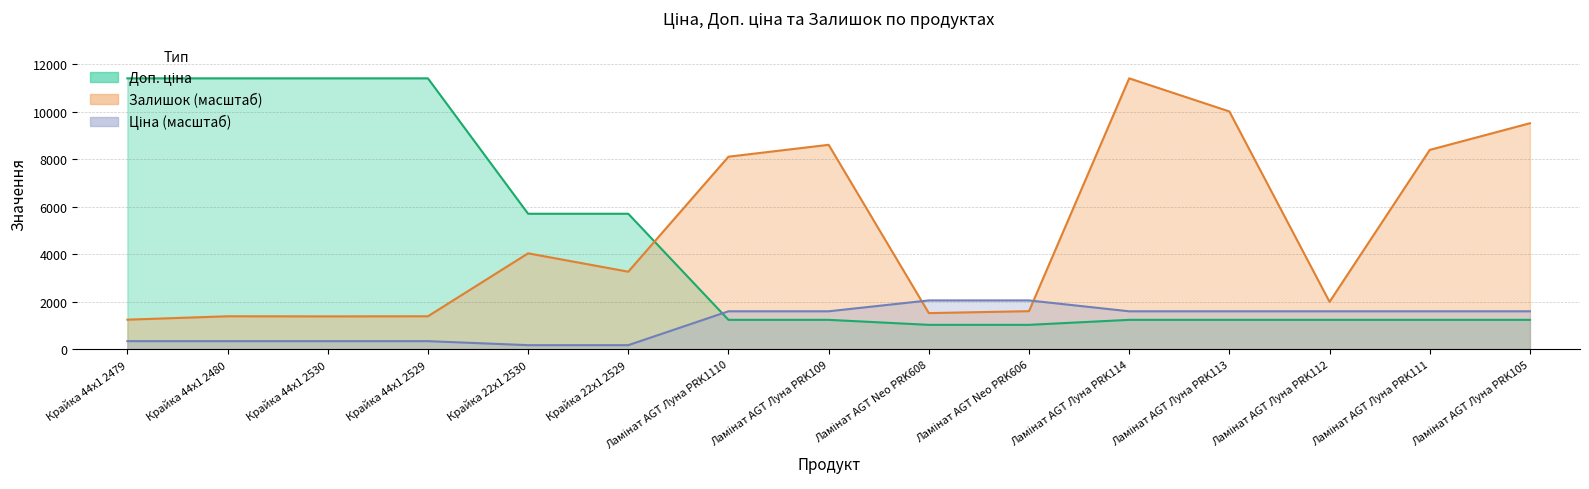

Which series has the widest spread of values?

Доп. ціна